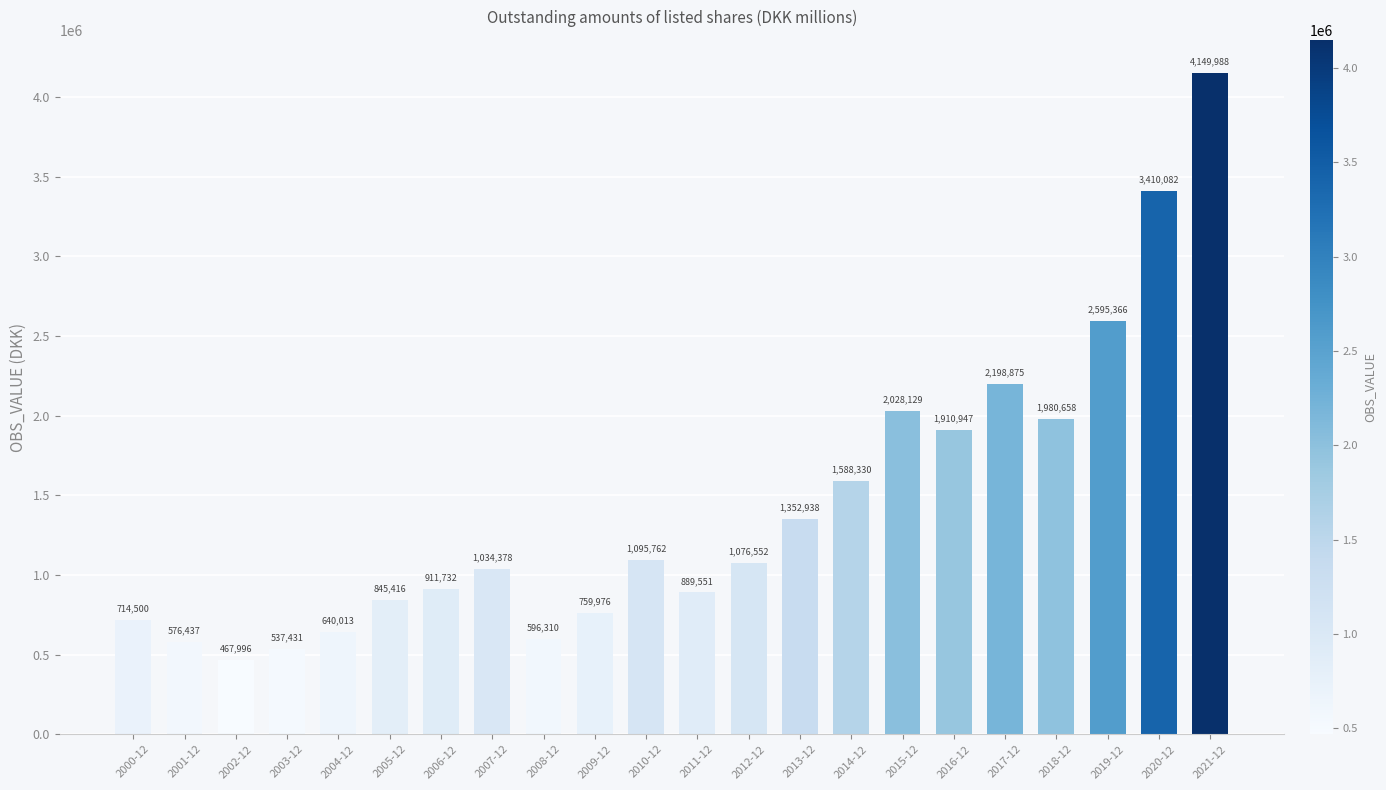

True or false: the data shows 1910947 at 2016-12.

True